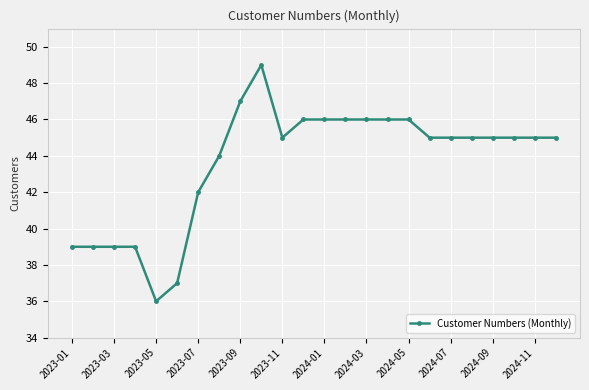

What is the difference between the second highest and minimum values?

11